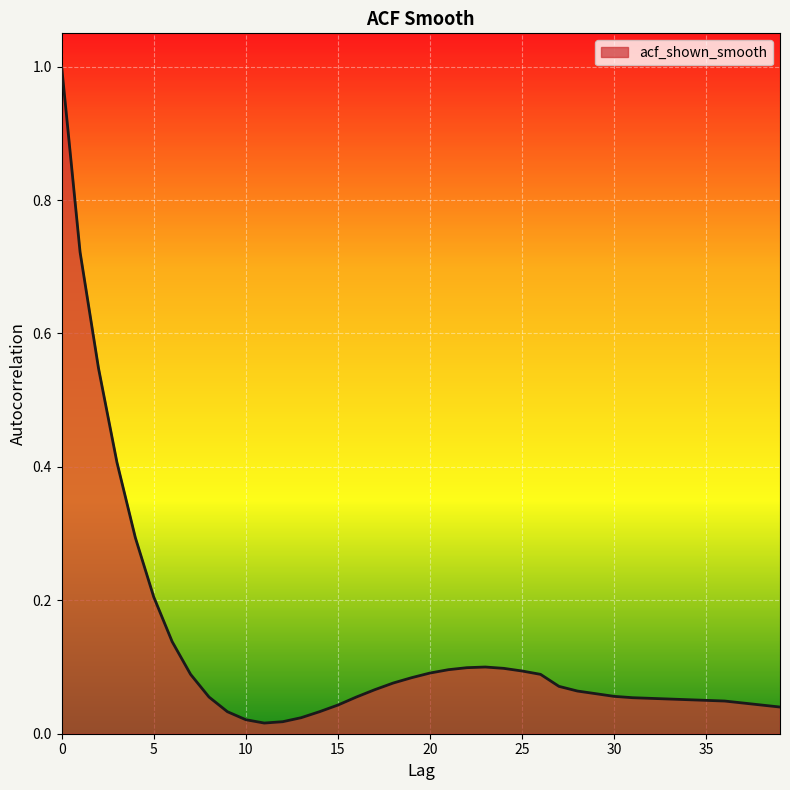

What is the difference between the maximum and minimum values?

1.0